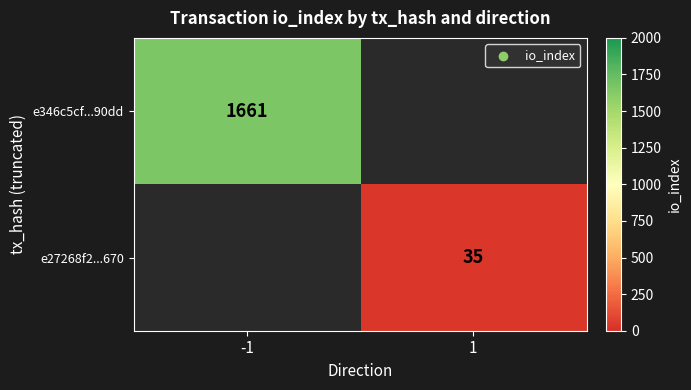

The value of e27268f2...670 at 1 is 35. True or false?

True